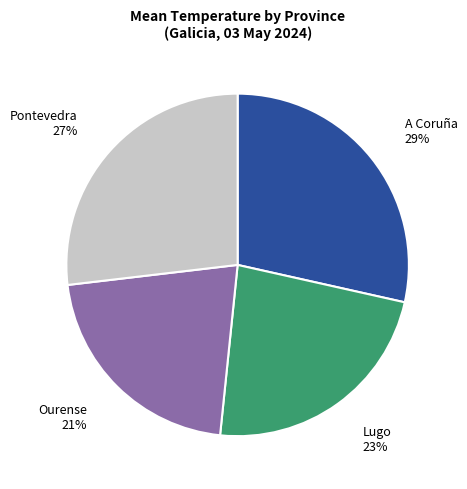

To the nearest percent, what is the combined percentage of A Coruña and Ourense?

50%